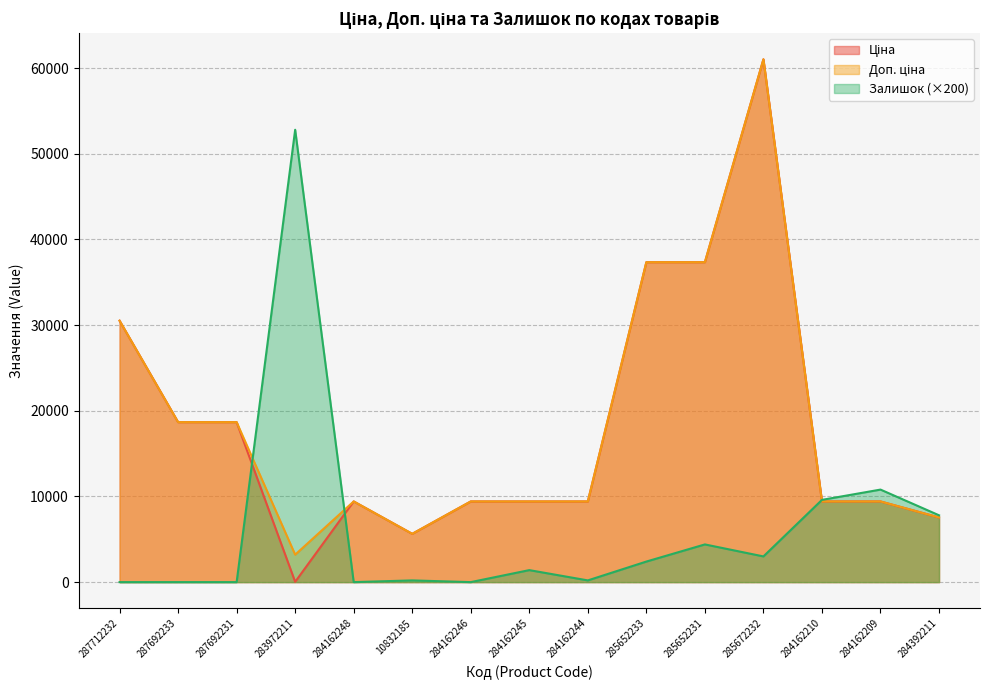

Which series has the largest total across all categories?

Доп. ціна